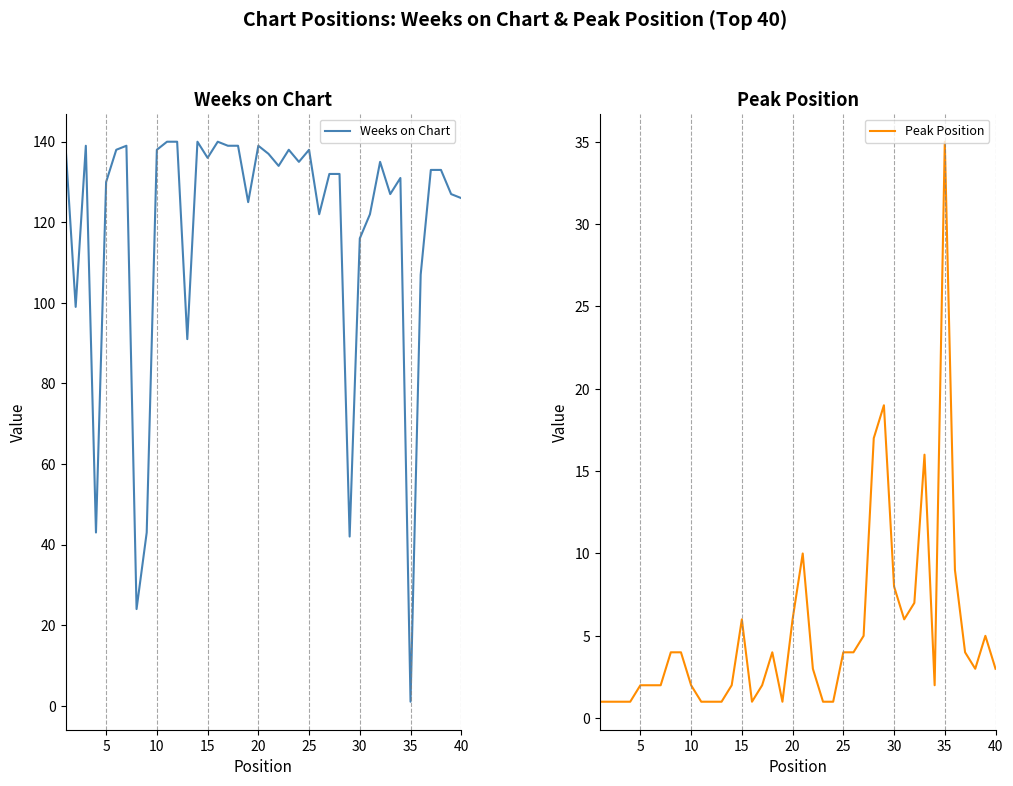

Reading left to right, what are all the values shown in this chart?

Weeks on Chart: 139	99	139	43	130	138	139	24	43	138	140	140	91	140	136	140	139	139	125	139	137	134	138	135	138	122	132	132	42	116	122	135	127	131	1	107	133	133	127	126
Peak Position: 1	1	1	1	2	2	2	4	4	2	1	1	1	2	6	1	2	4	1	6	10	3	1	1	4	4	5	17	19	8	6	7	16	2	35	9	4	3	5	3